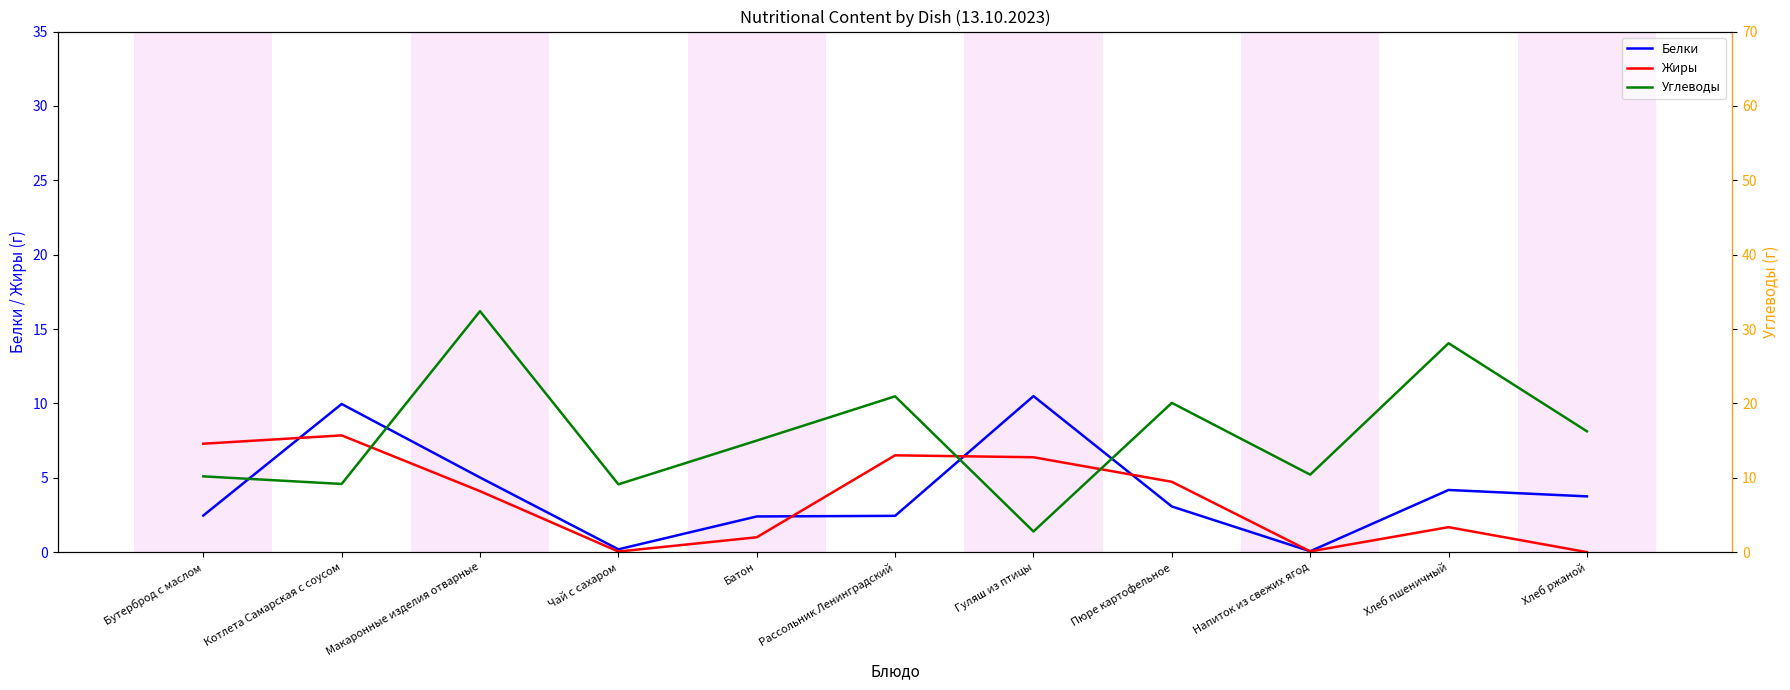

Reading right to left, list all the values displayed in this chart.

Белки: Хлеб ржаной=3.8	Хлеб пшеничный=4.2	Напиток из свежих ягод=0.1	Пюре картофельное=3.1	Гуляш из птицы=10.5	Рассольник Ленинградский=2.4	Батон=2.4	Чай с сахаром=0.2	Макаронные изделия отварные=5.0	Котлета Самарская с соусом=10.0	Бутерброд с маслом=2.5
Жиры: Хлеб ржаной=0.0	Хлеб пшеничный=1.7	Напиток из свежих ягод=0.1	Пюре картофельное=4.7	Гуляш из птицы=6.4	Рассольник Ленинградский=6.5	Батон=1.0	Чай с сахаром=0.0	Макаронные изделия отварные=4.1	Котлета Самарская с соусом=7.8	Бутерброд с маслом=7.3
Углеводы: Хлеб ржаной=16.2	Хлеб пшеничный=28.1	Напиток из свежих ягод=10.4	Пюре картофельное=20.1	Гуляш из птицы=2.8	Рассольник Ленинградский=20.9	Батон=15.0	Чай с сахаром=9.1	Макаронные изделия отварные=32.4	Котлета Самарская с соусом=9.2	Бутерброд с маслом=10.2